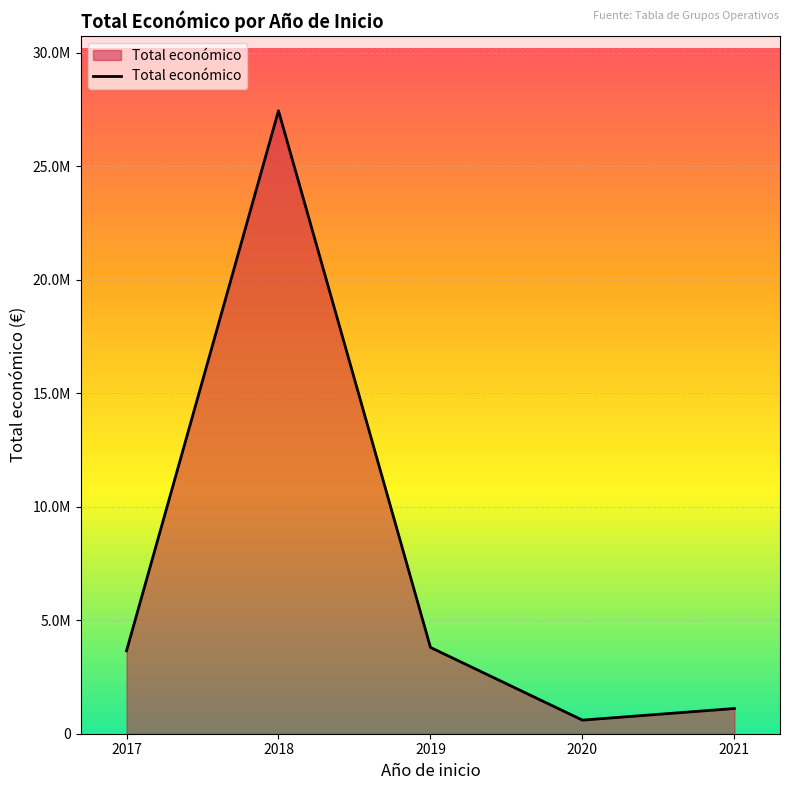

How many points are higher than both their immediate neighbors (excluding endpoints)?

1